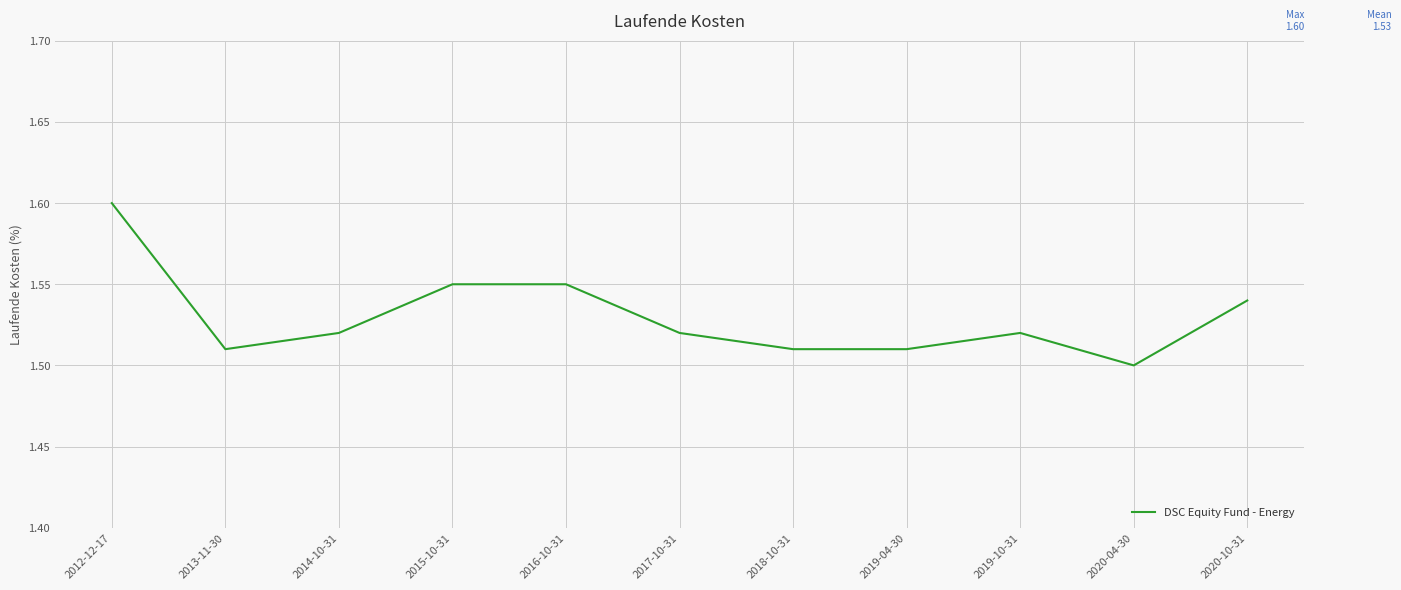

Which label corresponds to the largest value in the chart?

2012-12-17